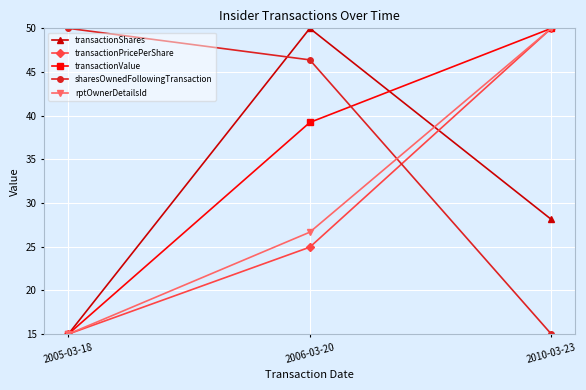

Rank the series at 2006-03-20 from lowest to highest value.

transactionPricePerShare, rptOwnerDetailsId, transactionValue, sharesOwnedFollowingTransaction, transactionShares